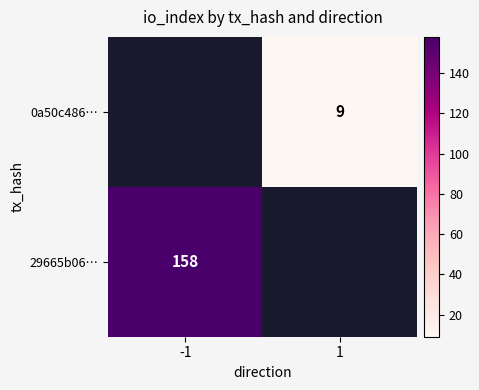

What is the smallest value displayed?

9.0